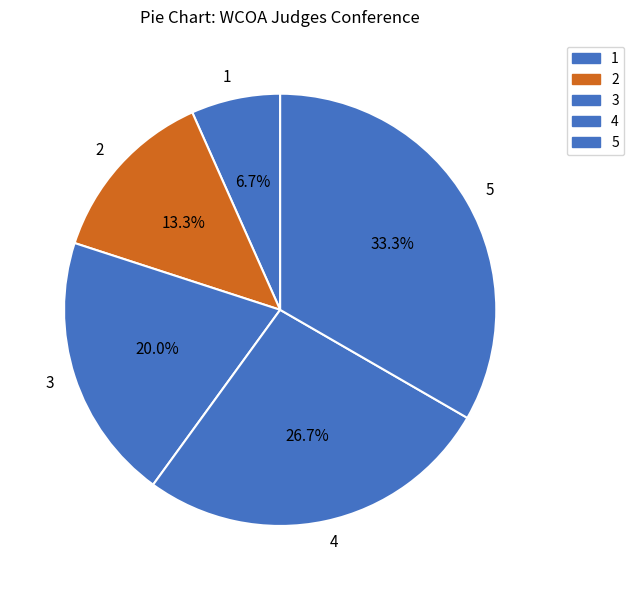

Combined, do 2 and 3 account for over 50%?

No